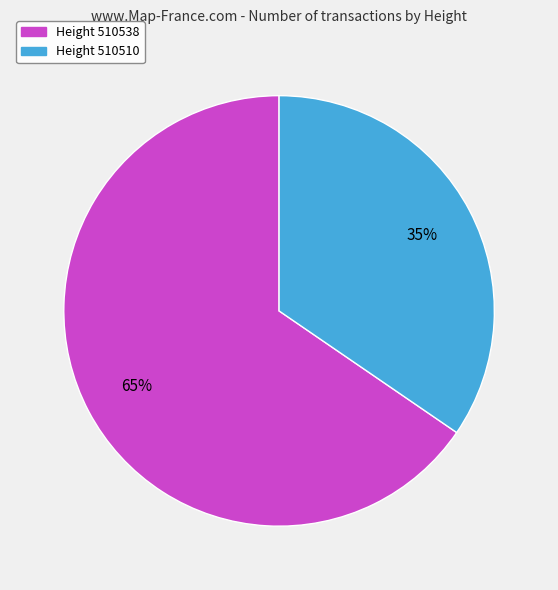

How many segments does this pie chart have?

2